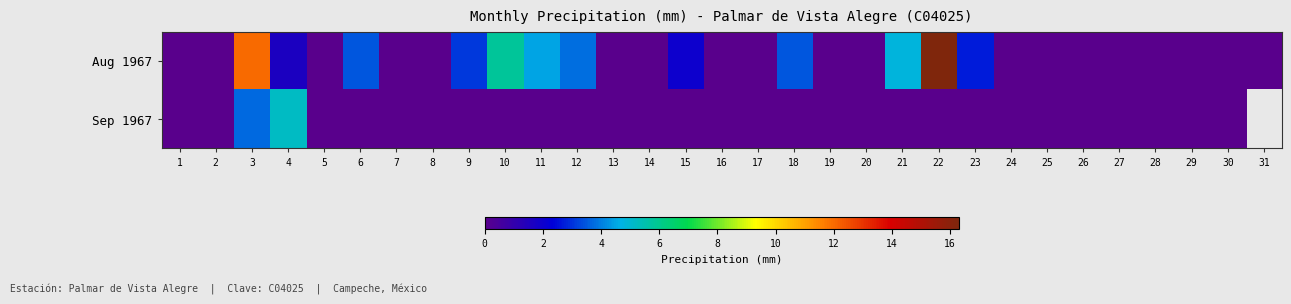

At which label does Sep 1967 reach its peak?

4